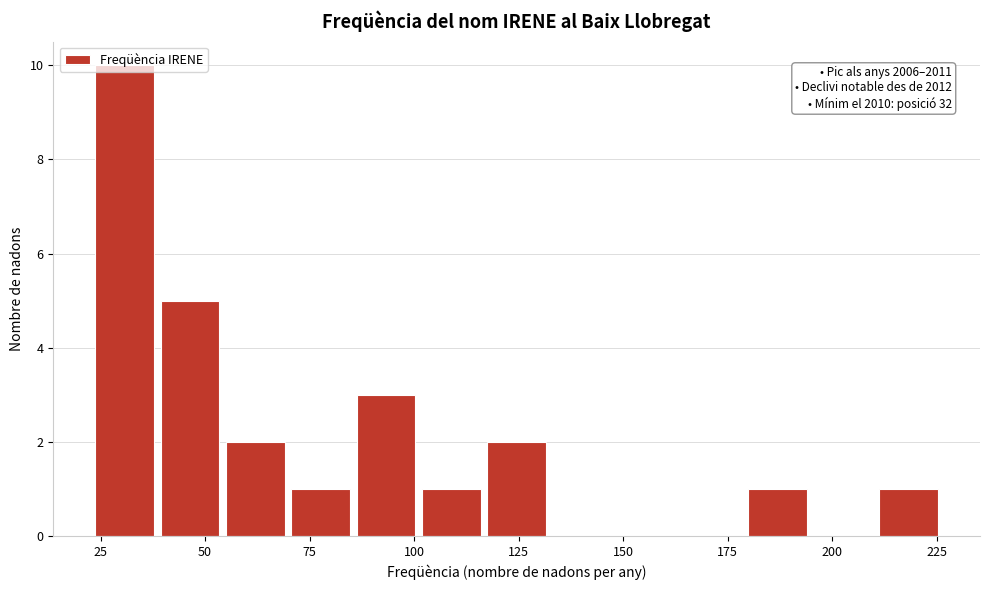

Around what value on the x-axis is the tallest bar? Give the approximate position of its centre, as read against the axis.

30